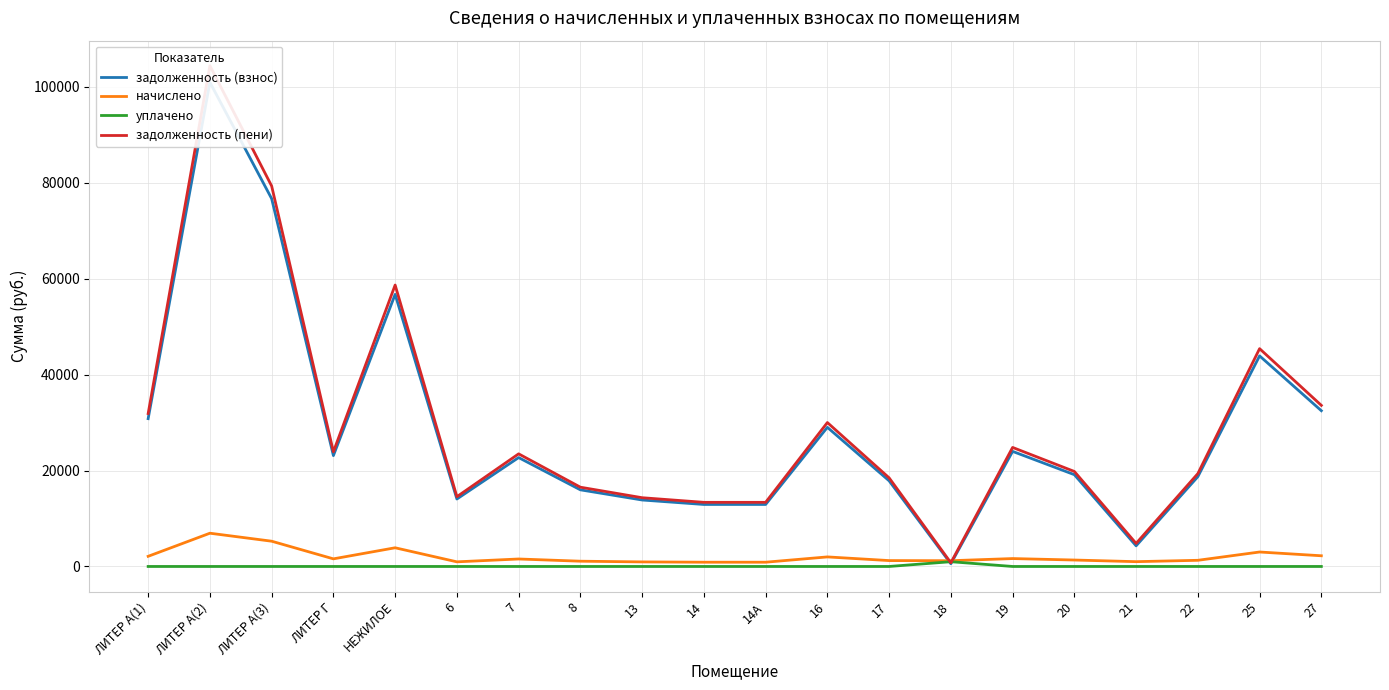

Which series has the largest total across all categories?

задолженность (пени)